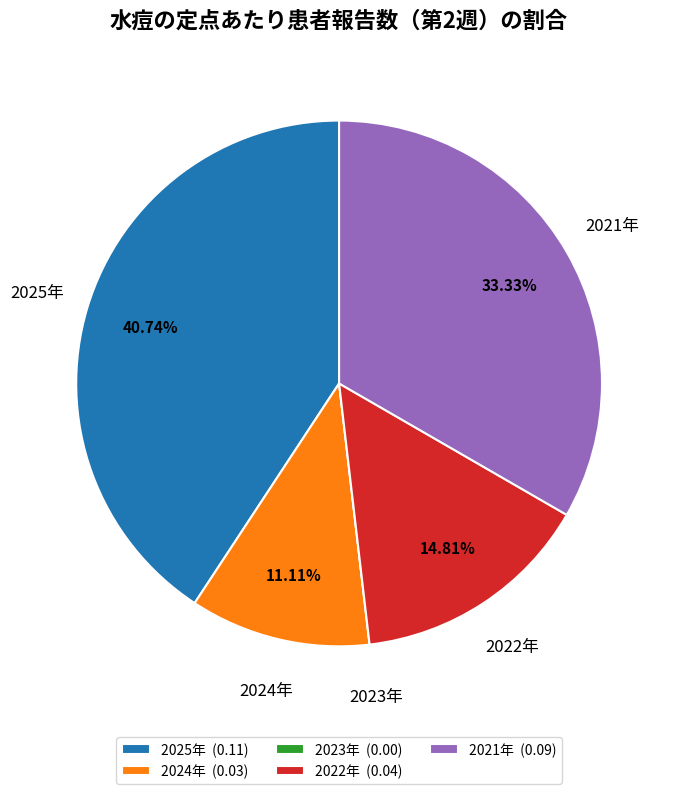

Is there a majority slice in this chart?

No